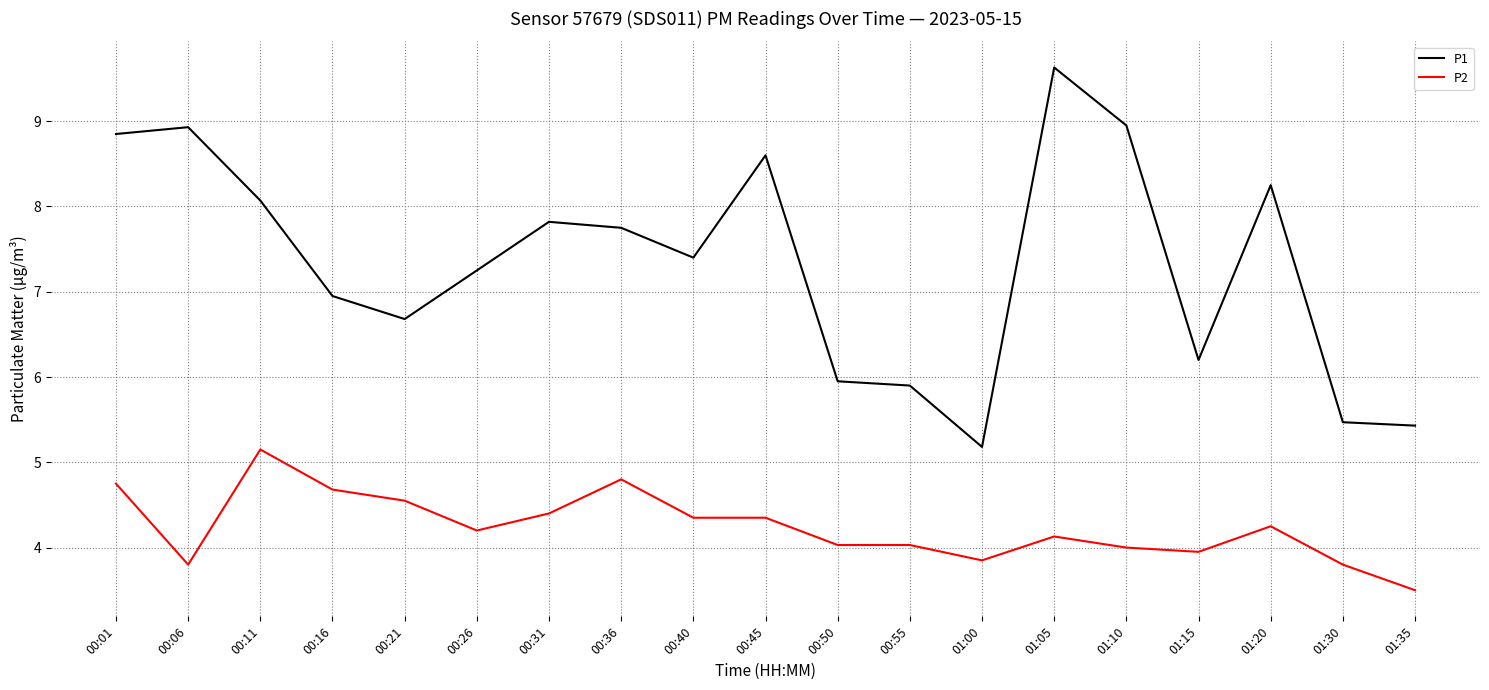

True or false: P1 and P2 cross at least once.

False